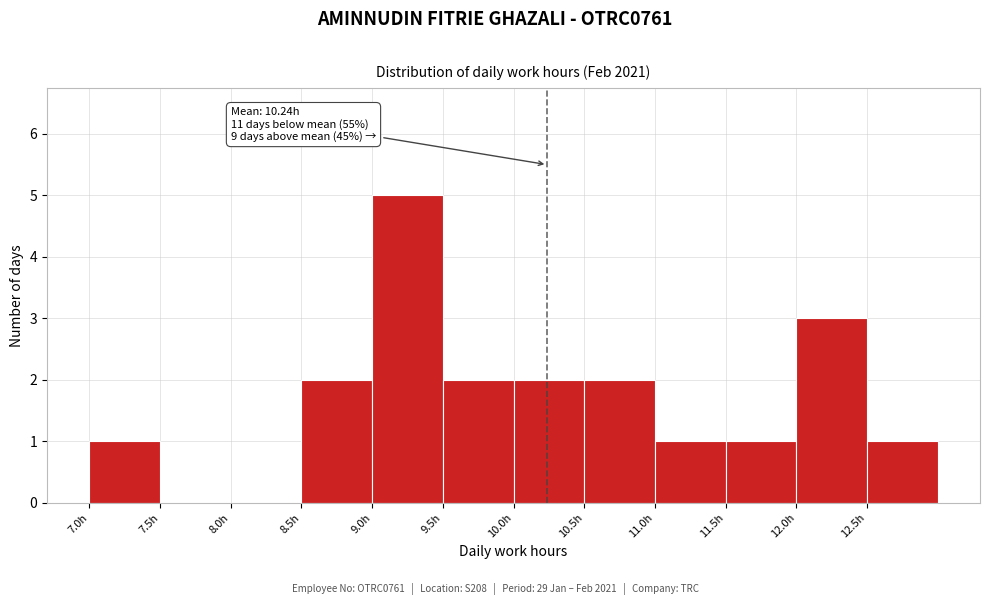

Which range on the x-axis has the tallest bar?

9.0 to 9.5